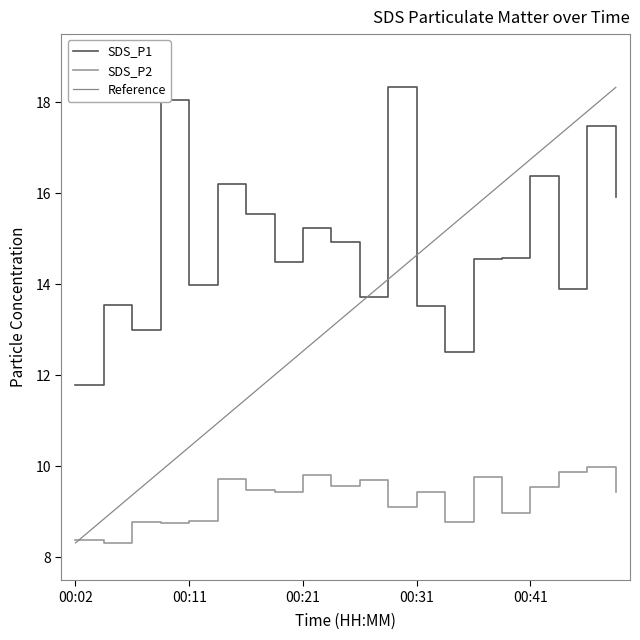

What are all the series names shown in the legend?

SDS_P1, SDS_P2, Reference